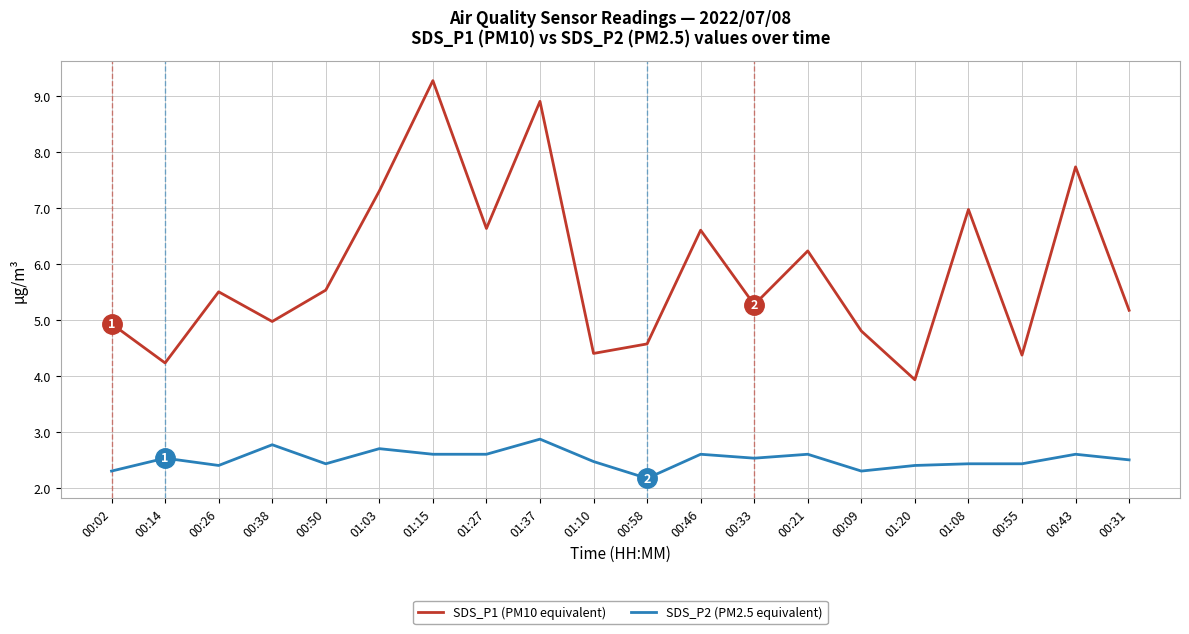

At which category does the chart reach its peak across all series?

01:15